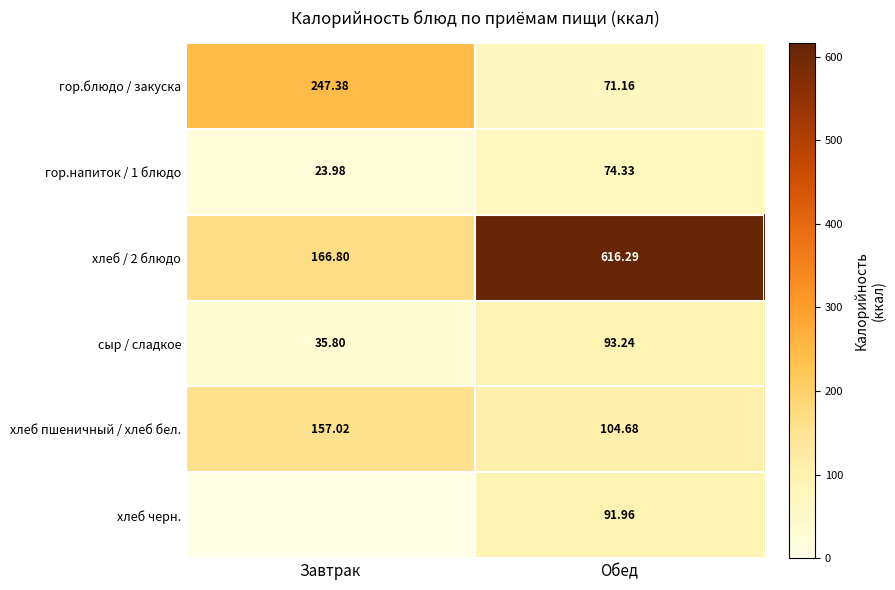

What is the minimum value for гор.напиток / 1 блюдо?

24.0